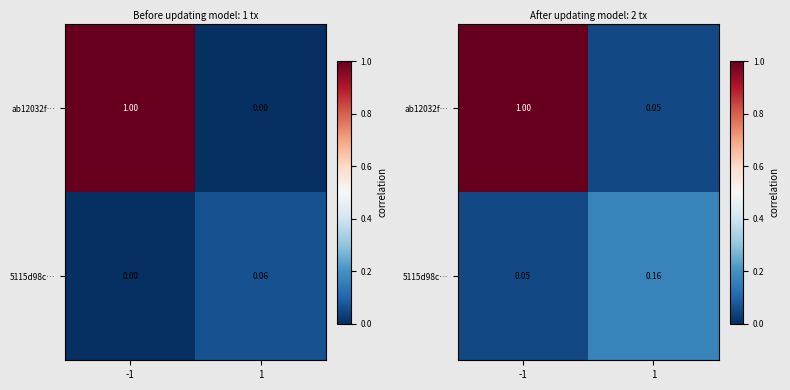

Is the value of ab12032f… at 1 greater than the value of 5115d98c… at 1?

No